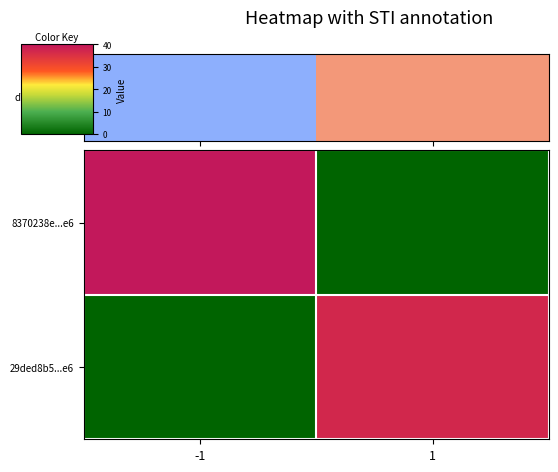

At which category is the sum across all series the highest?

-1